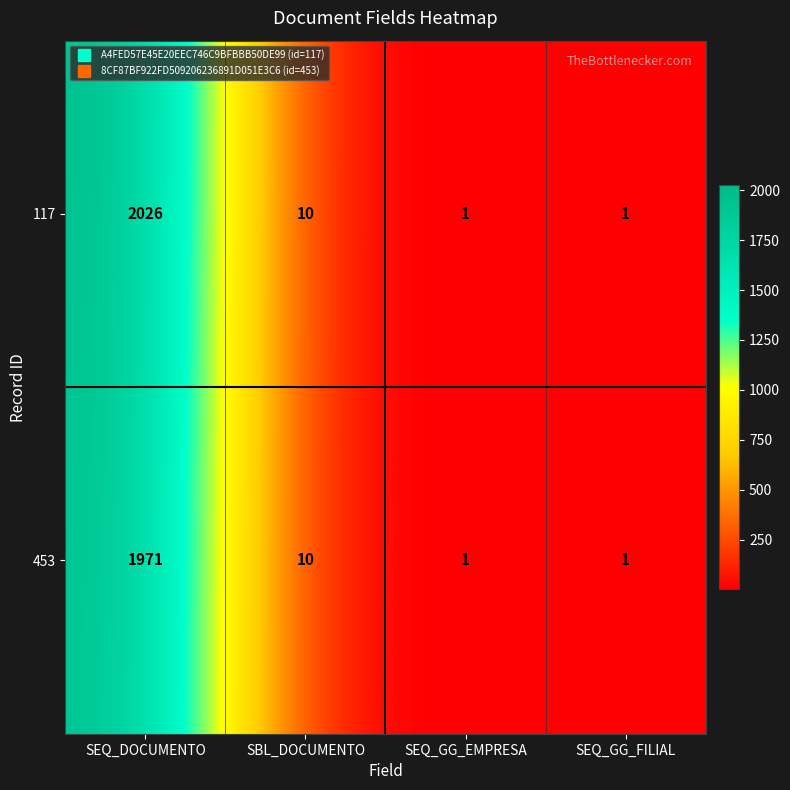

At which label is 117 closest to 1013?

SBL_DOCUMENTO